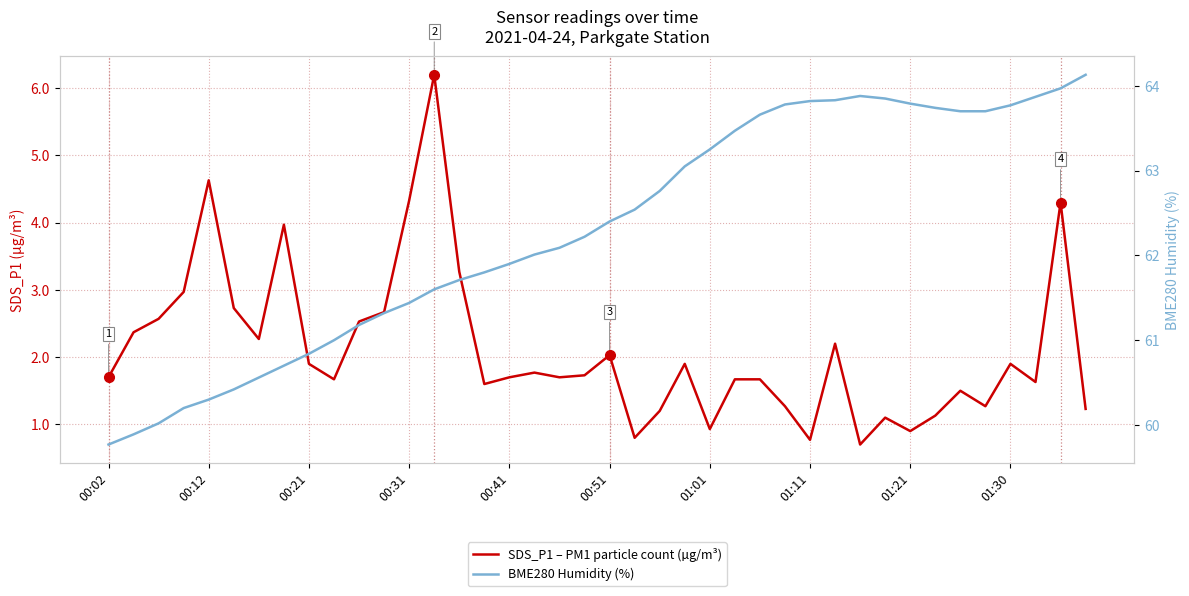

Is the value of BME280 Humidity (%) at 27 greater than the value of SDS_P1 – PM1 particle count (µg/m³) at 00:41?

Yes